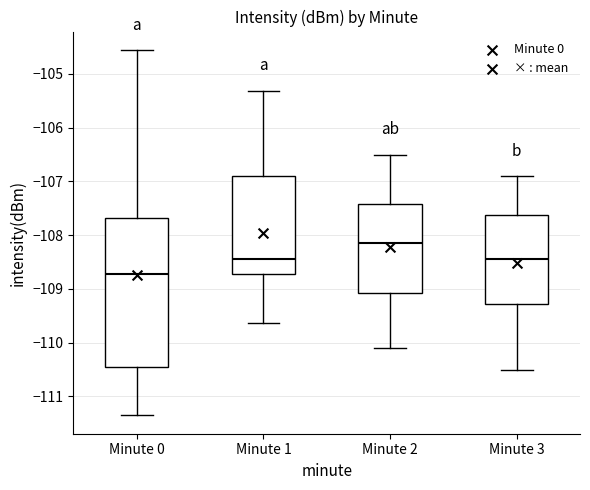

Which box's median line is the highest?

Minute 2